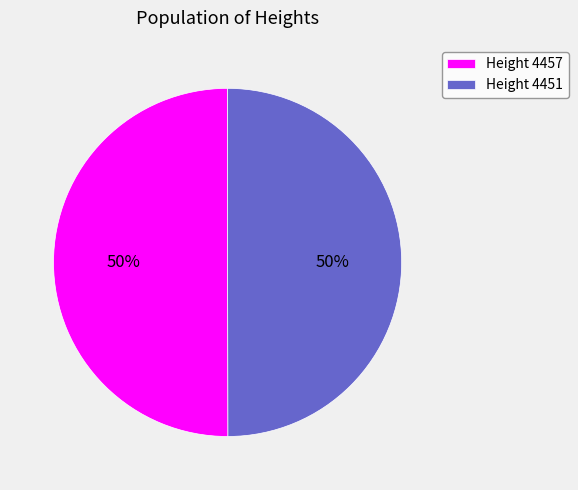

Do Height 4457 and Height 4451 together represent more than half of the pie?

Yes